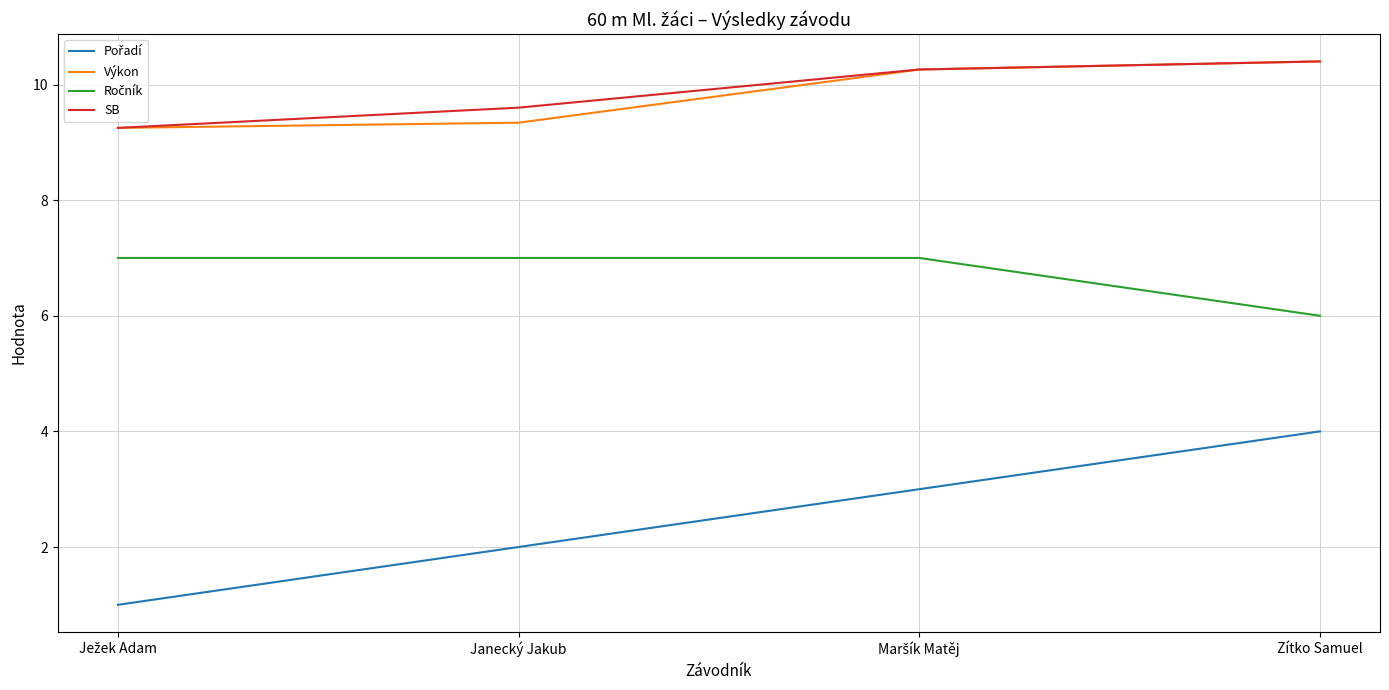

At how many categories does at least one series exceed 2?

4